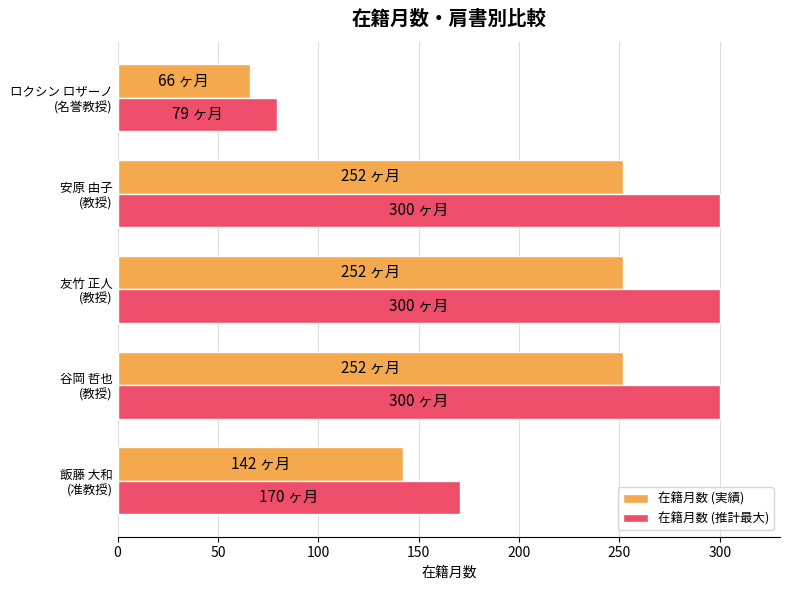

What is the smallest value displayed?

66.0